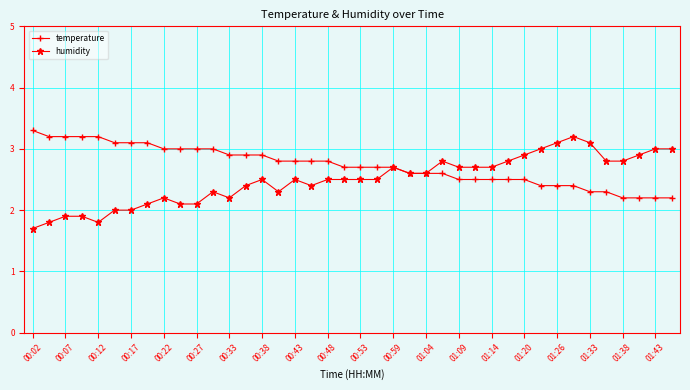

What is the maximum value shown in the chart?

3.3